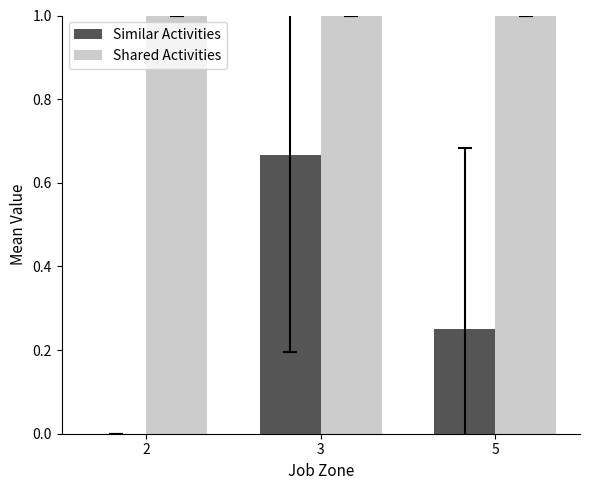

True or false: Shared Activities has a value of 1.0 at 5.

True